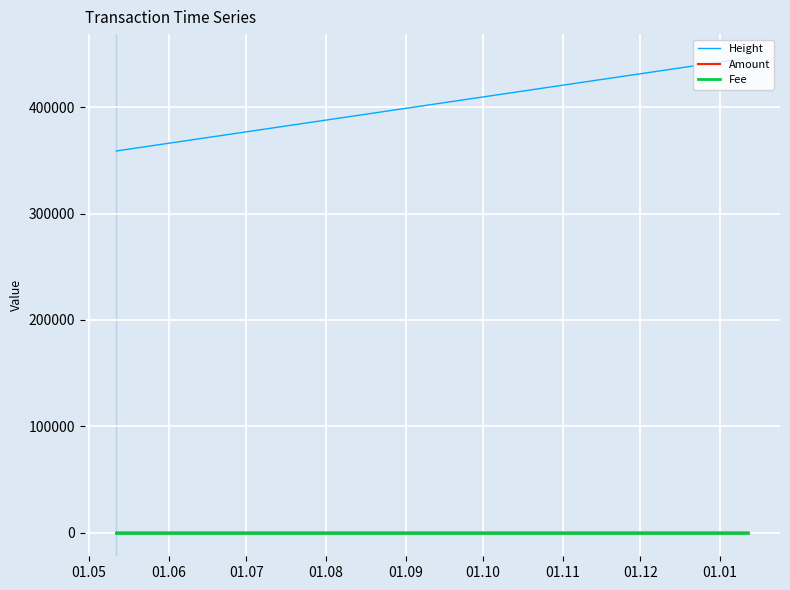

Which series has the widest spread of values?

Height